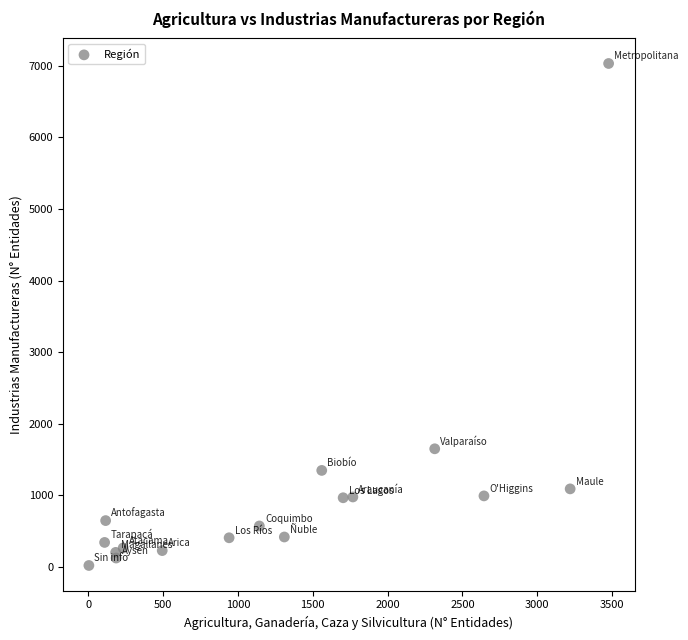

What is the range of Y values (max minus min)?

7012